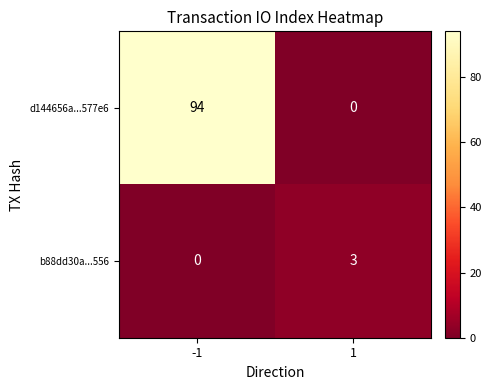

Between -1 and 1, which series saw the biggest shift?

d144656a...577e6